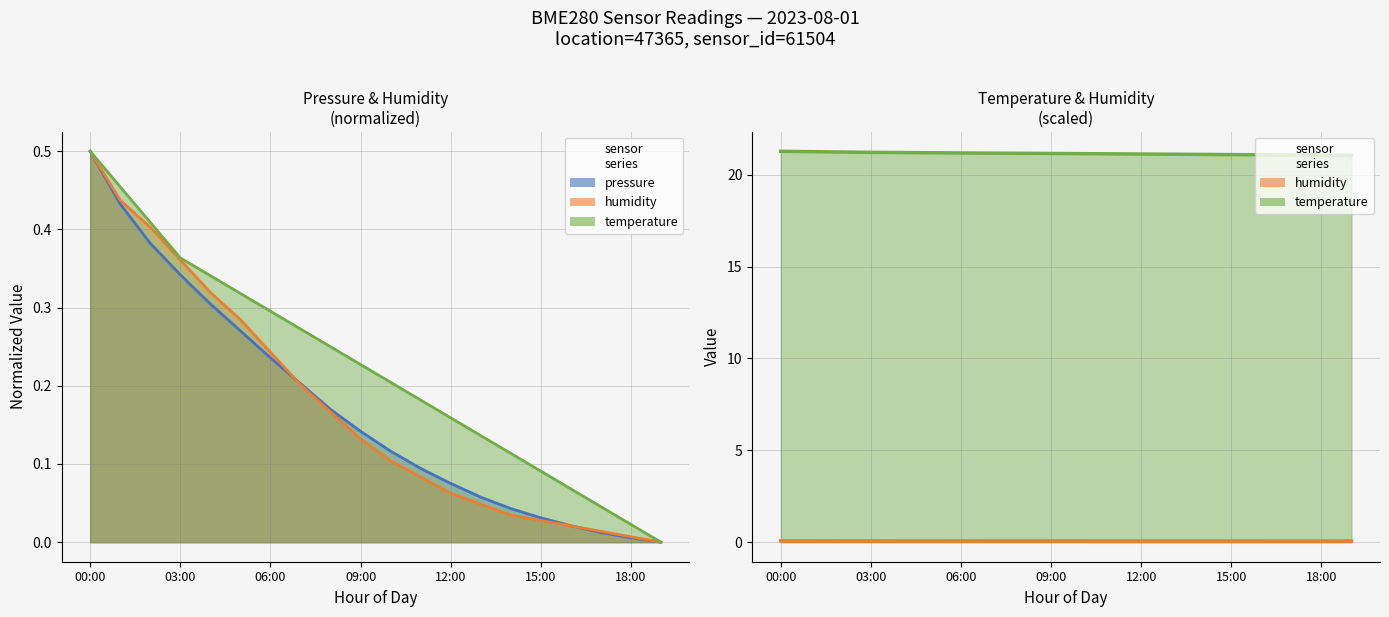

At which category is the sum across all series the highest?

00:00